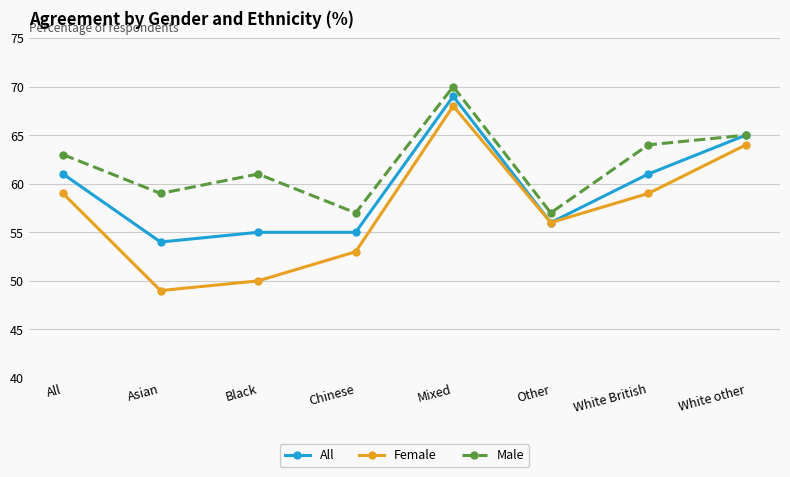

At which category does All reach its first local valley?

Asian